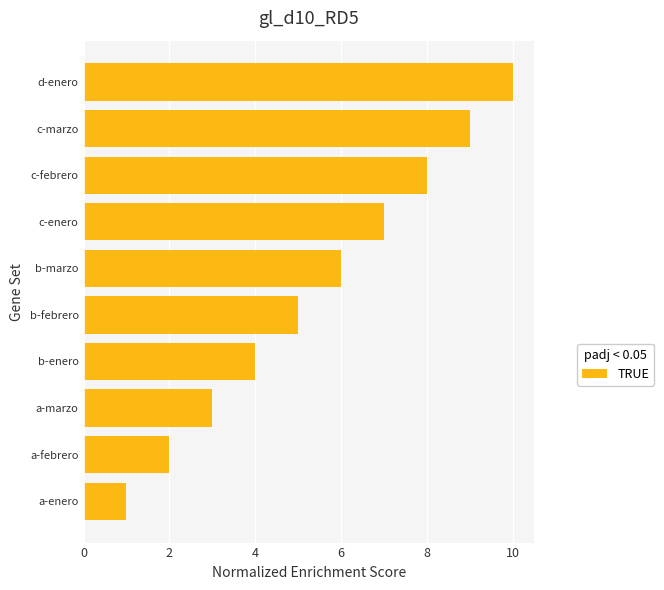

Rank the categories by value from lowest to highest.

a-enero, a-febrero, a-marzo, b-enero, b-febrero, b-marzo, c-enero, c-febrero, c-marzo, d-enero